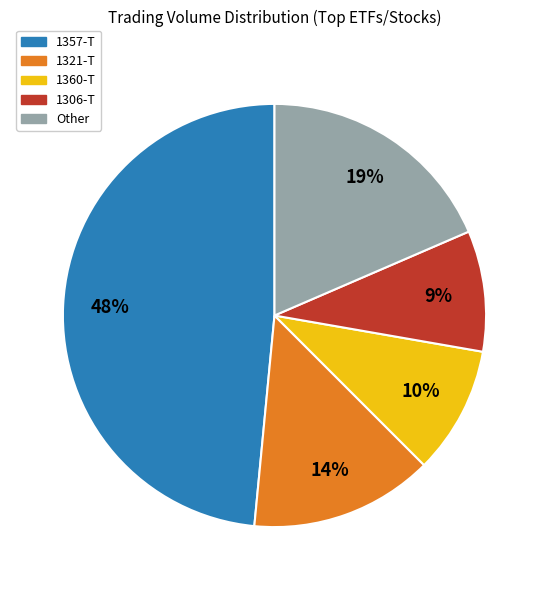

Does Other represent more than half of the total?

No